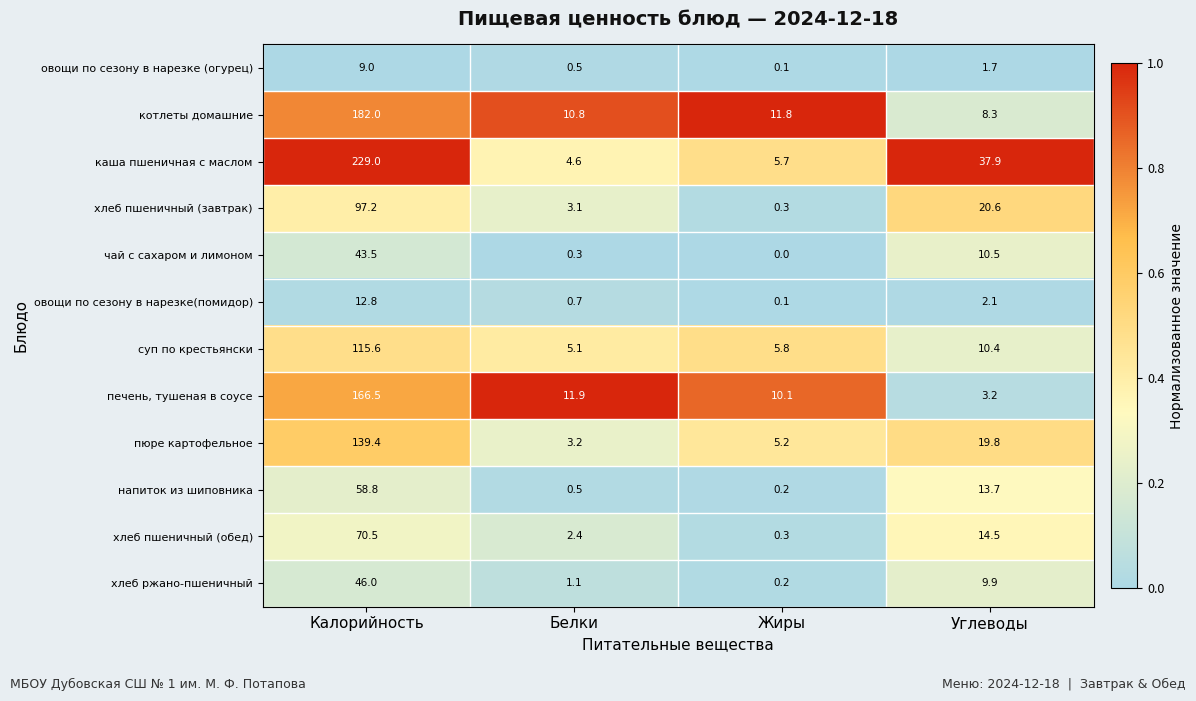

Which series has the widest spread of values?

каша пшеничная с маслом